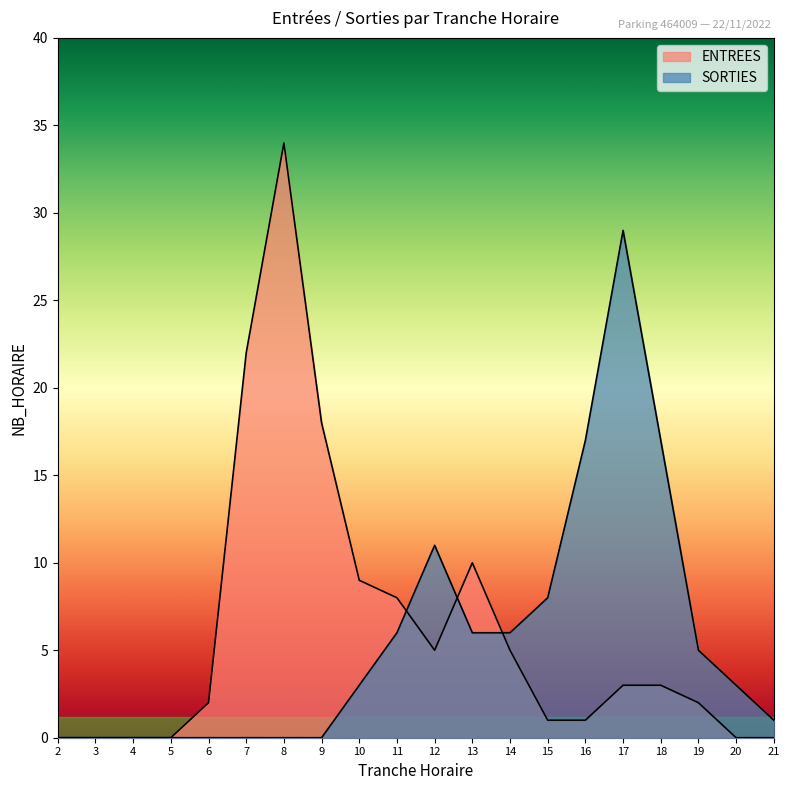

True or false: SORTIES has a value of 11 at 15.

False